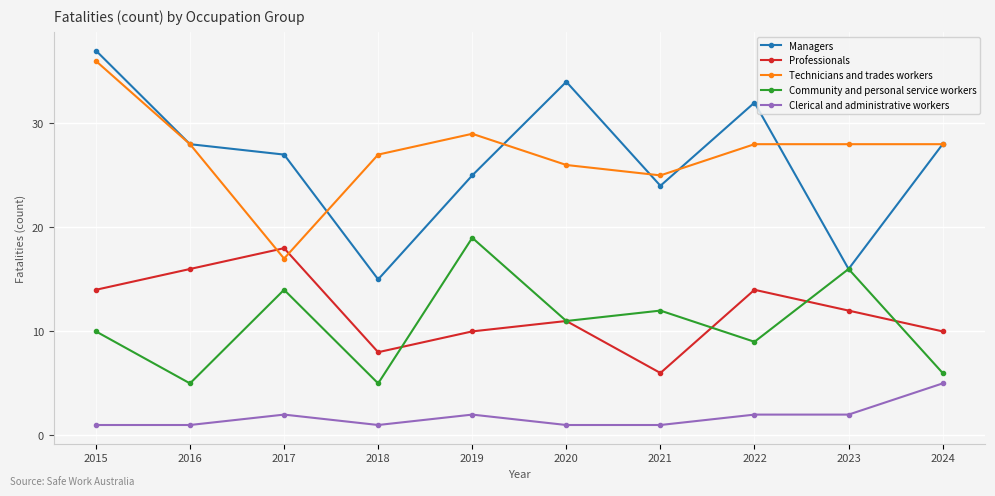

What is the approximate value of Managers at 2015, to the nearest 5?

35